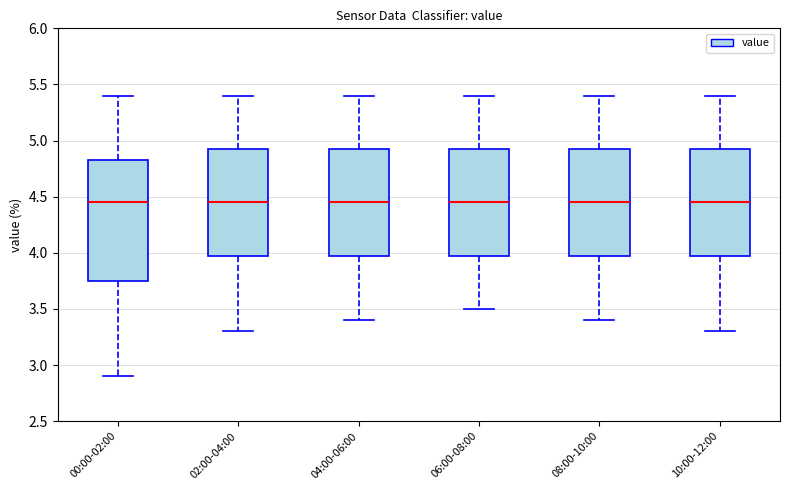

Where is the upper edge of the box for 00:00-02:00 on the y-axis? The values are not printed on the chart, so give them approximately, as read against the axis.

4.85